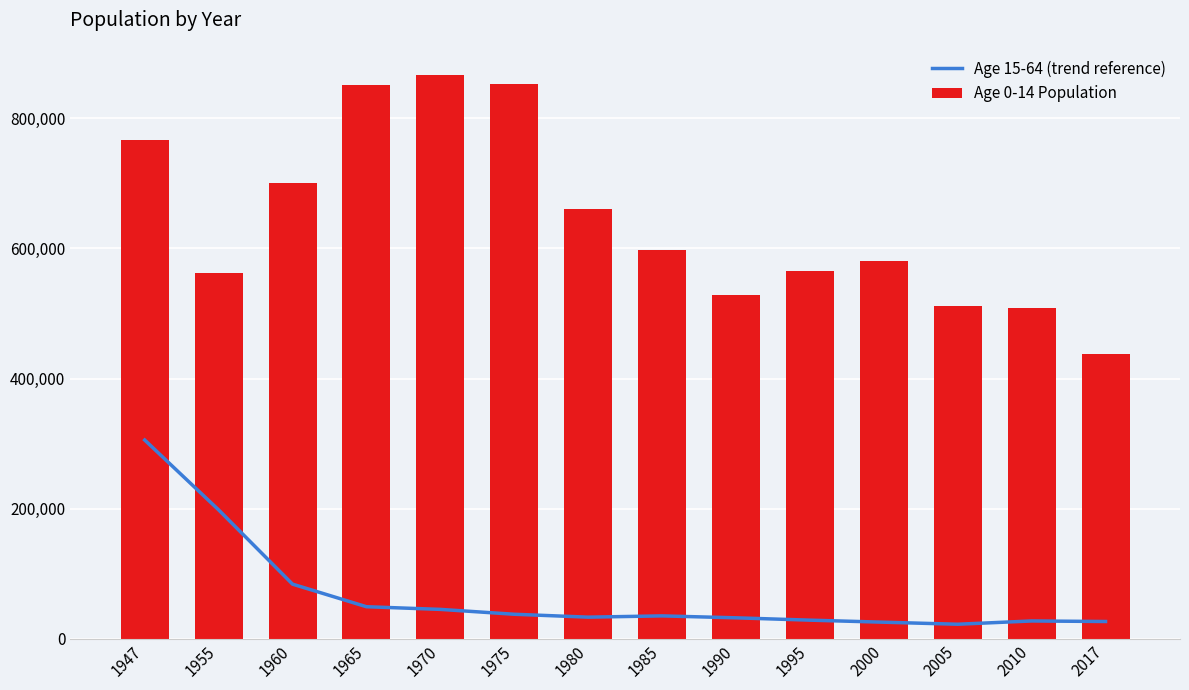

Which category has the lowest value in the Age 15-64 (trend reference) series?

2005